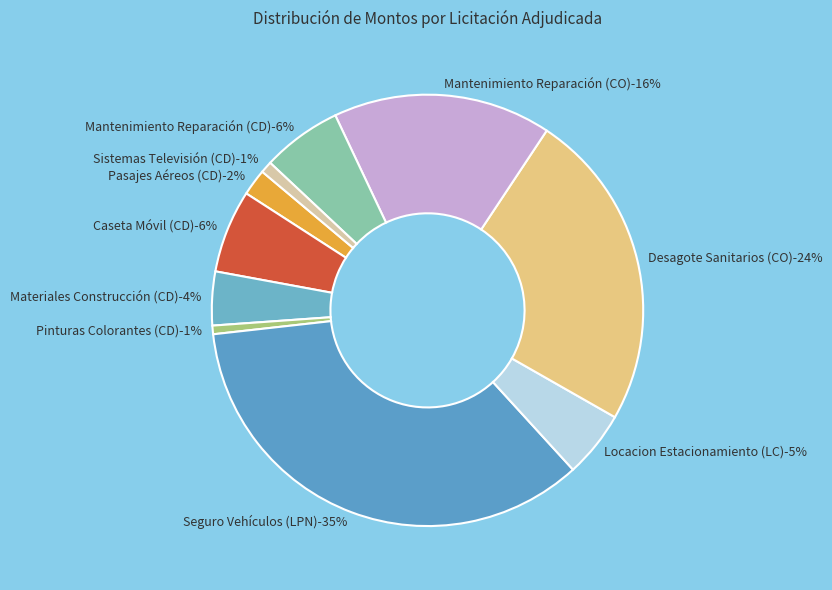

True or false: Seguro Vehículos (LPN) accounts for 35% of the total.

True